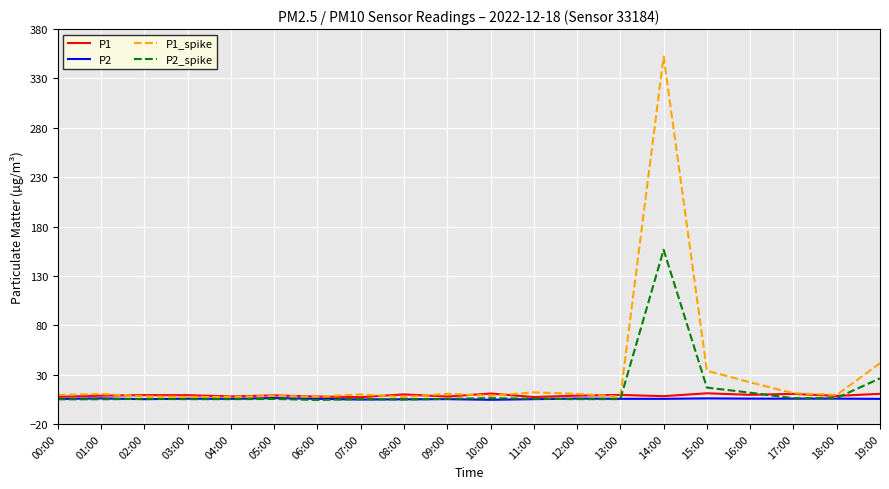

Is it true that P1_spike equals 9.5 at 18:00?

True